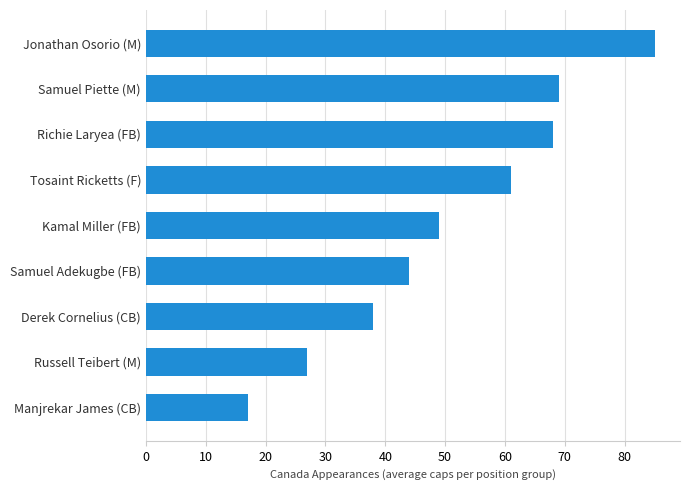

What is the smallest value displayed?

17